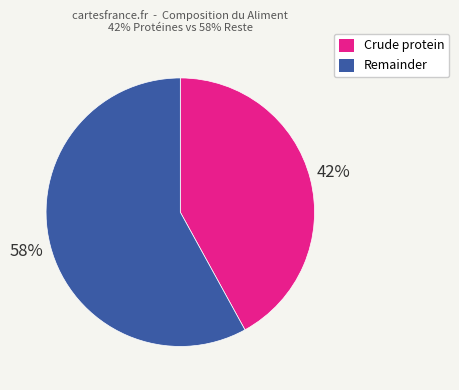

Does any single category account for the majority?

Yes